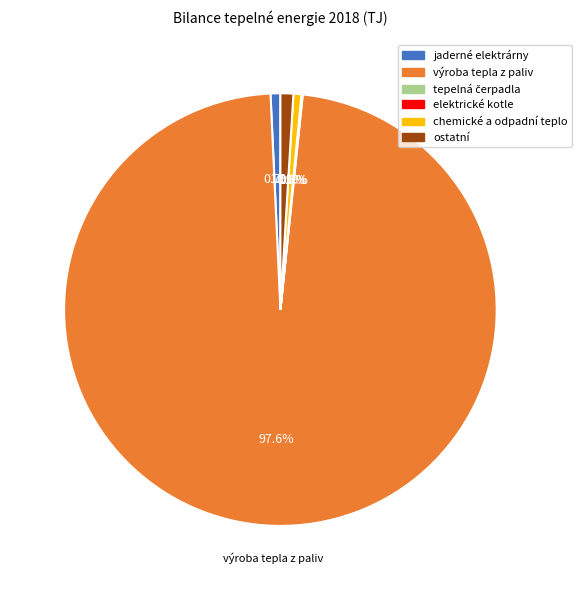

How much of the chart is everything except ostatní?

99.0%